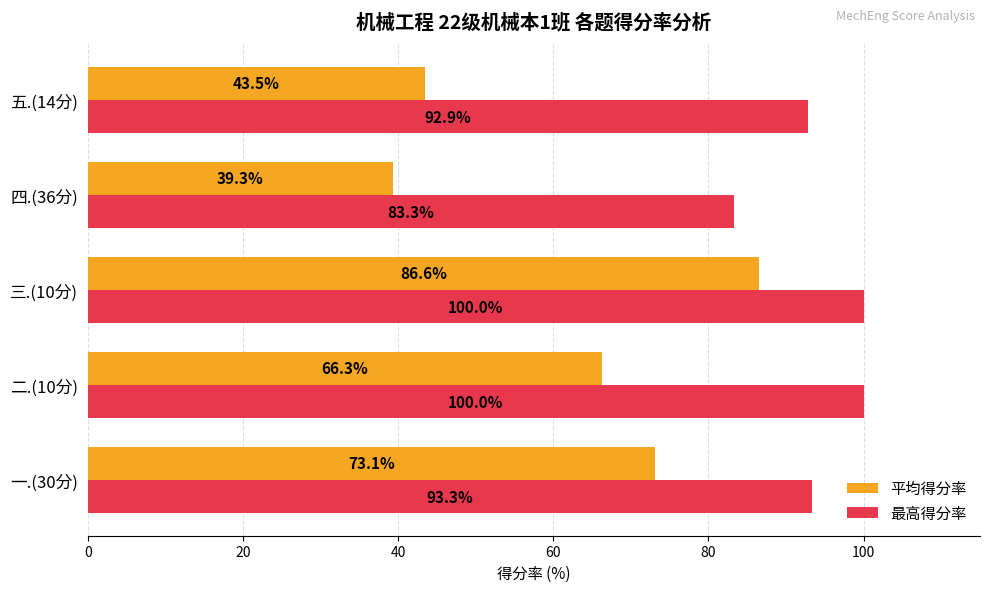

What is the minimum value shown in the chart?

39.3